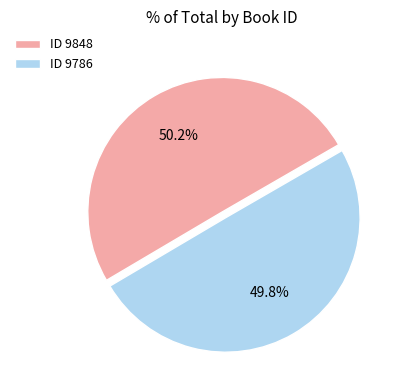

Approximately how many times larger is the value at ID 9848 compared to ID 9786?

1.0